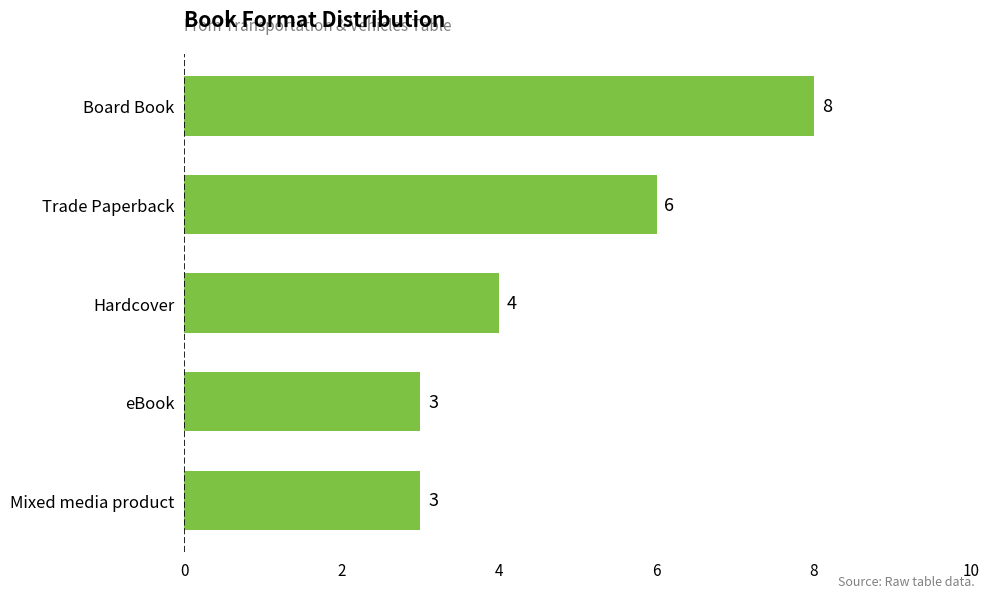

How many values are below 4?

2